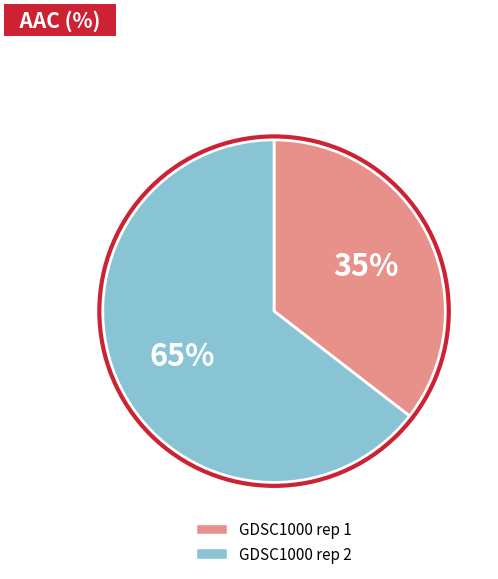

To the nearest percent, what portion does GDSC1000 rep 2 represent?

65%